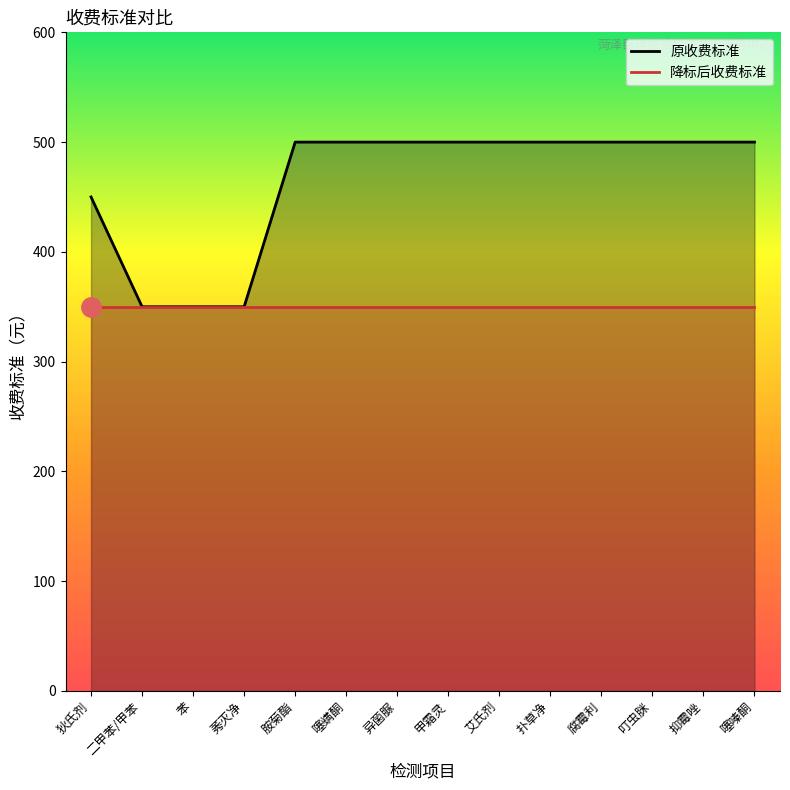

At which category does the chart reach its peak across all series?

胺菊酯